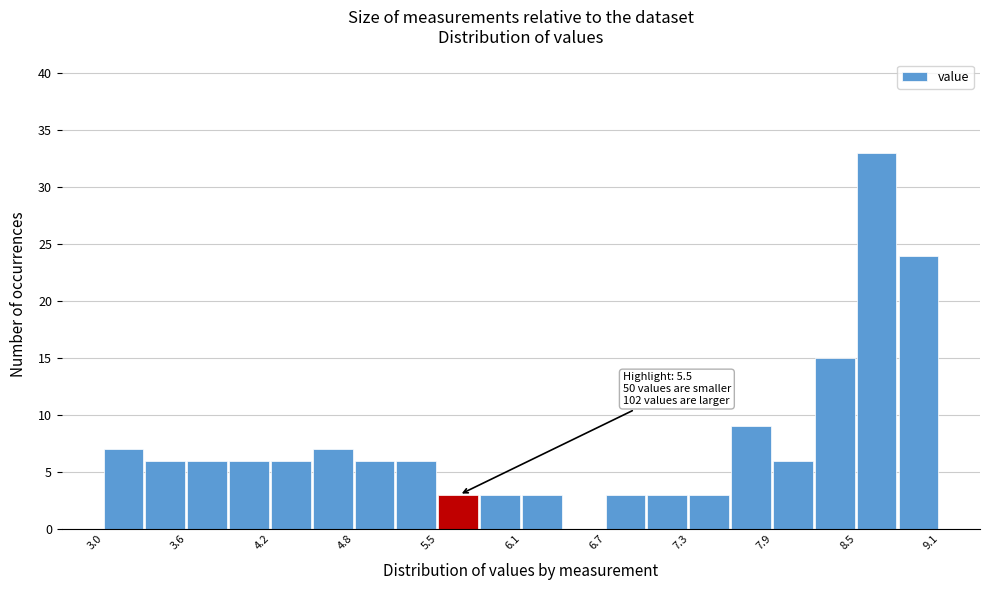

Read against the x-axis, roughly where is the centre of the tallest bar?

8.7